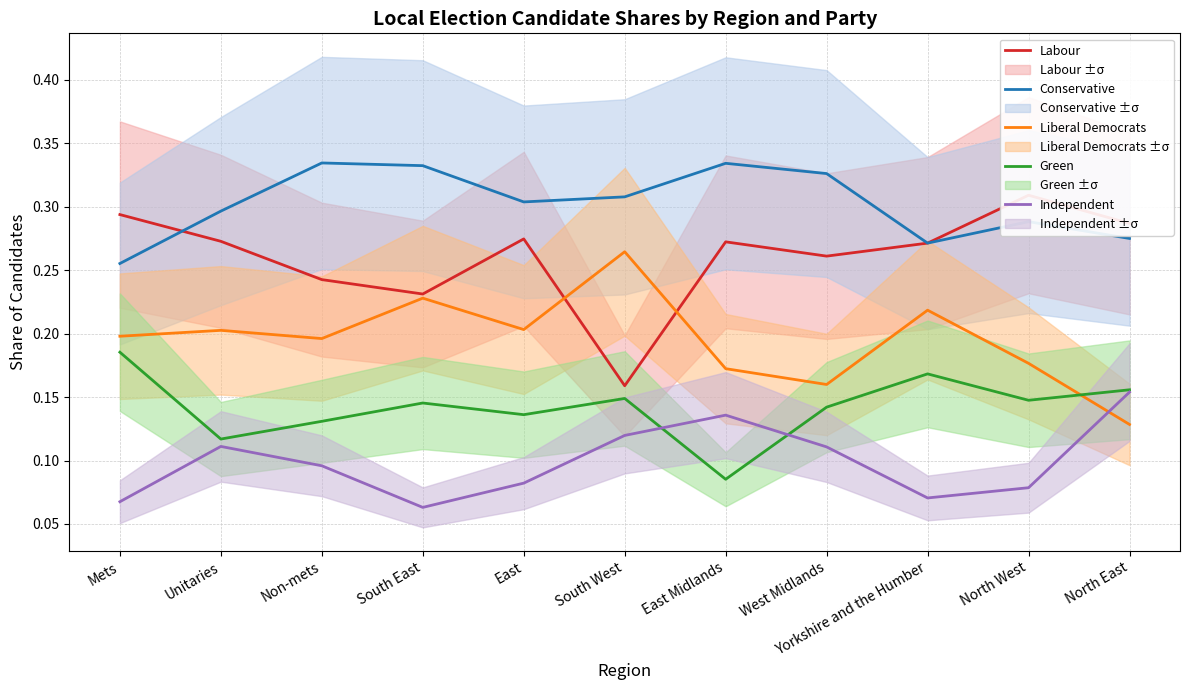

How many Liberal Democrats values are between 0 and 1?

11